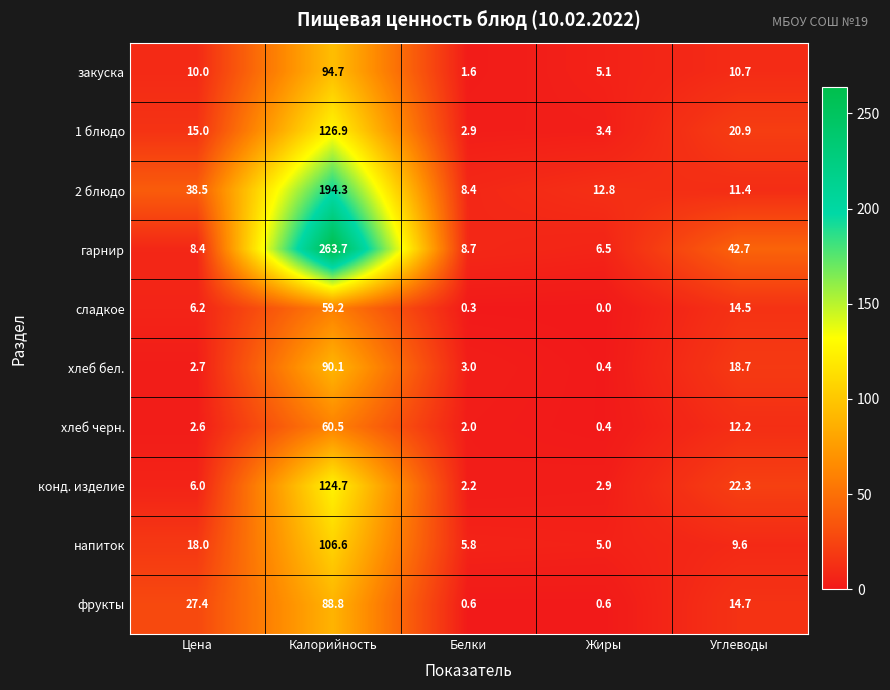

Between Жиры and Углеводы, which series saw the biggest shift?

гарнир